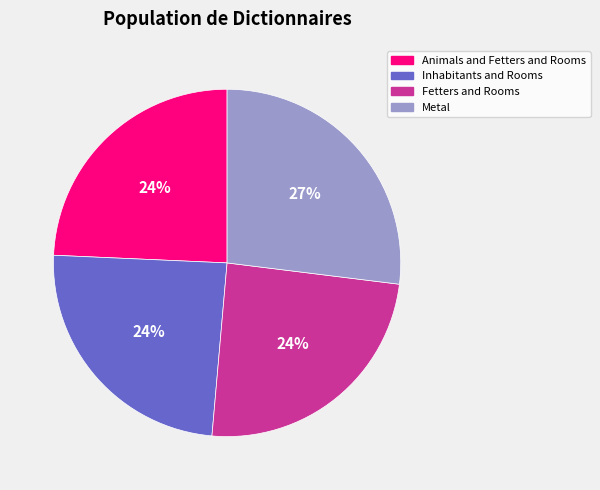

Is there a majority slice in this chart?

No